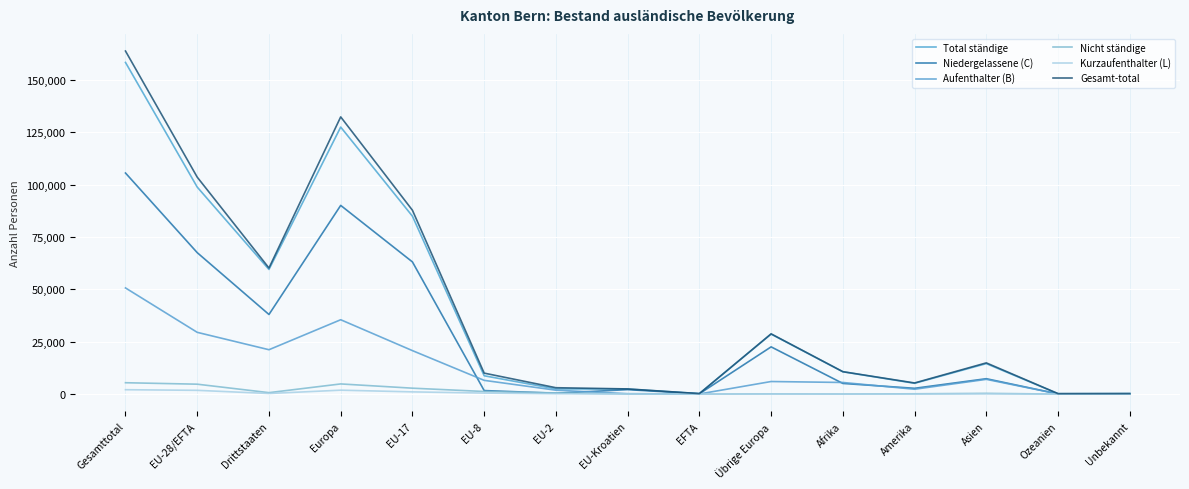

What is the difference between the Aufenthalter (B) values at Afrika and Amerika?

3231